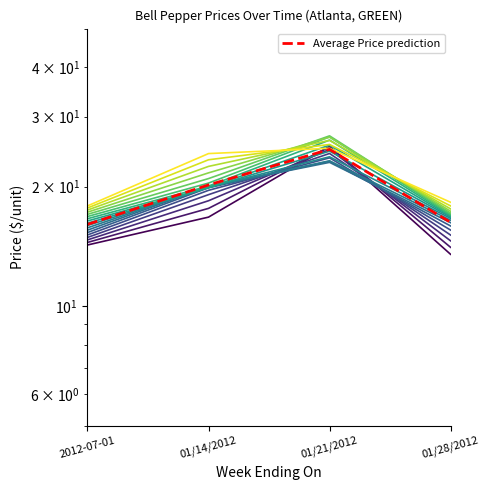

True or false: Price level 10 and Average Price prediction cross at least once.

True